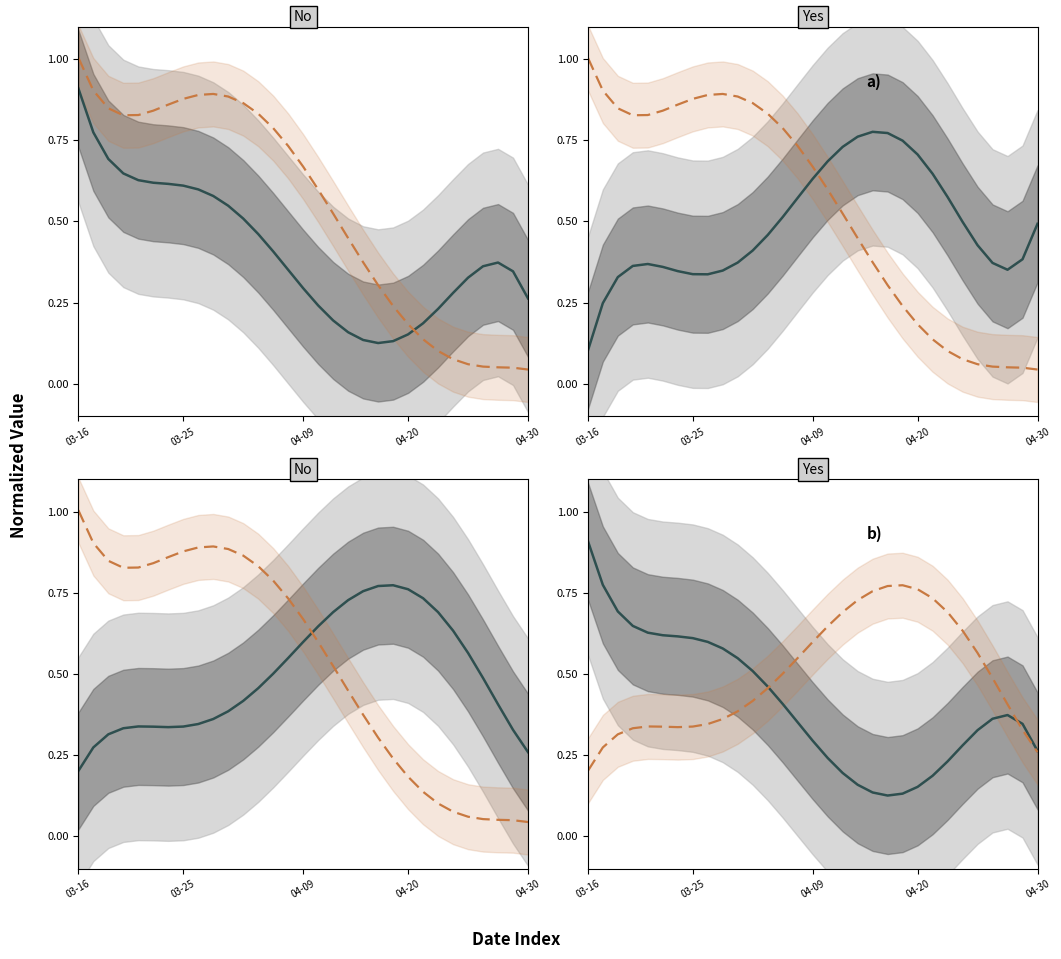

How many lines are shown in the chart?

4